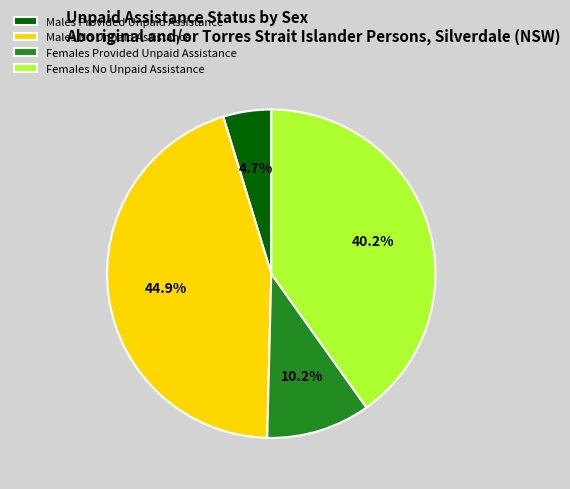

How many segments does this pie chart have?

4